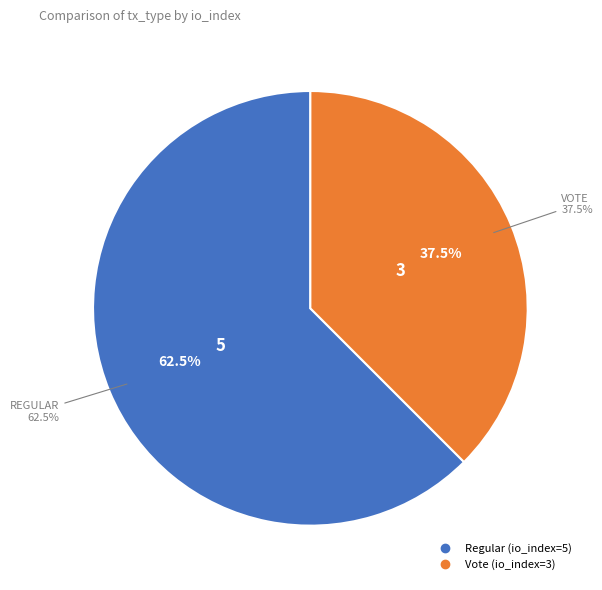

What percentage is the Regular (io_index=5) slice, to the nearest percent?

62%